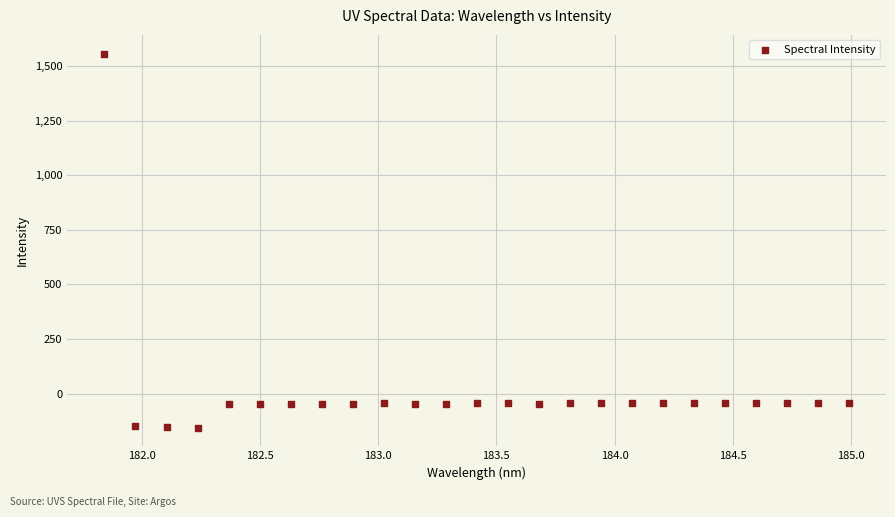

What is the range of Y values (max minus min)?

1713.4